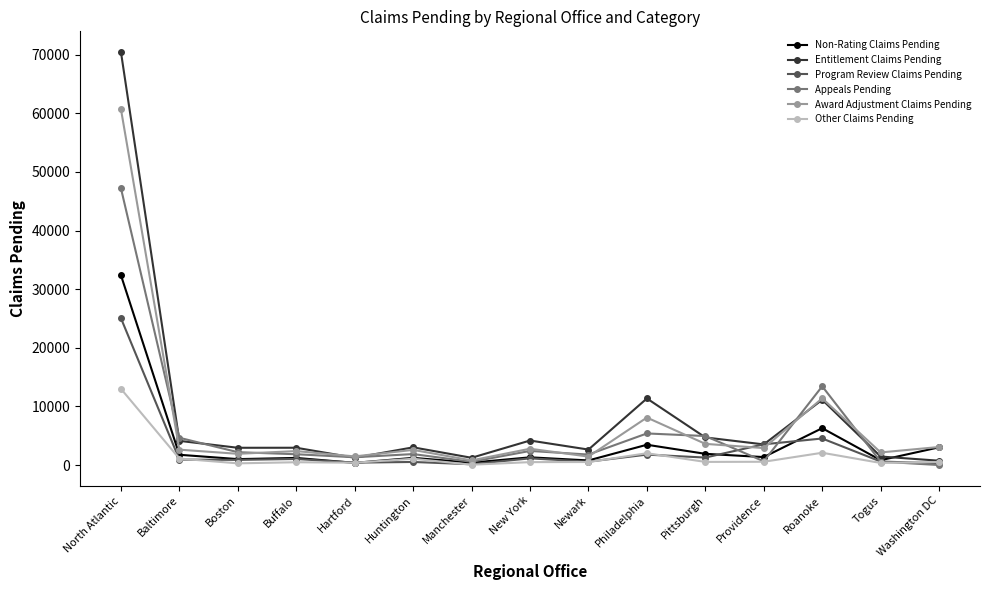

True or false: Other Claims Pending has more than 0 interior local peaks.

True